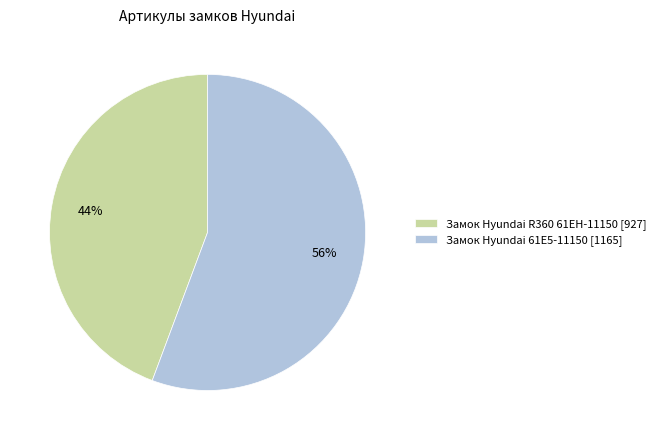

To the nearest percent, what is the combined percentage of Замок Hyundai 61E5-11150 and Замок Hyundai R360 61EH-11150?

100%